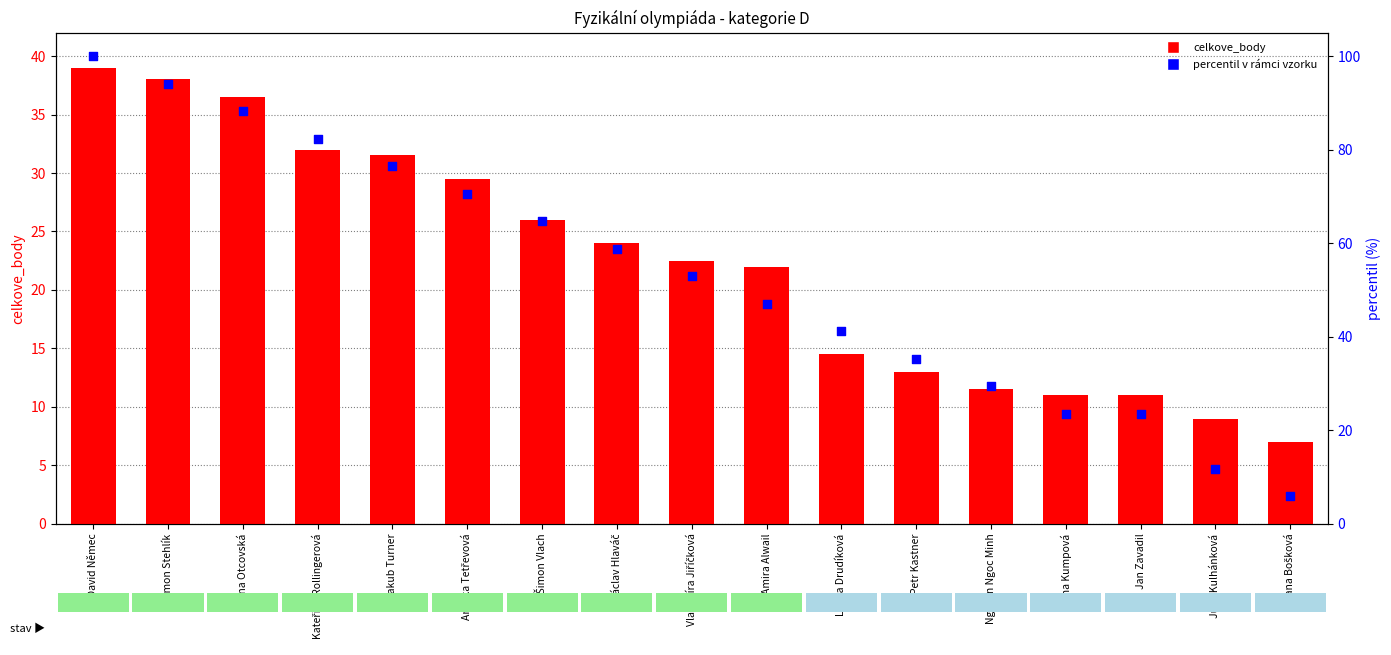

Which series has the largest total across all categories?

percentil v rámci vzorku